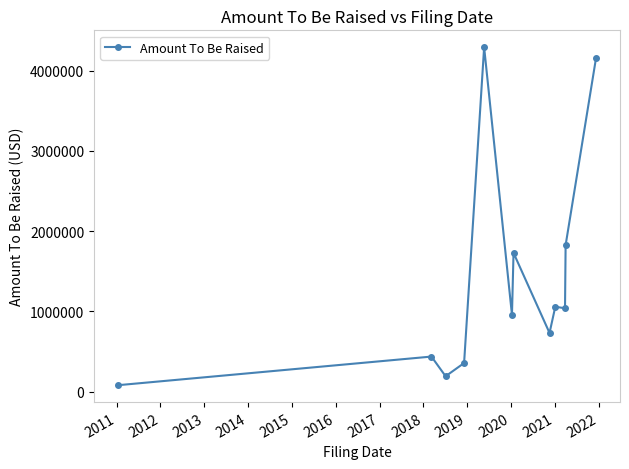

What is the difference between the maximum and minimum values?

4212524